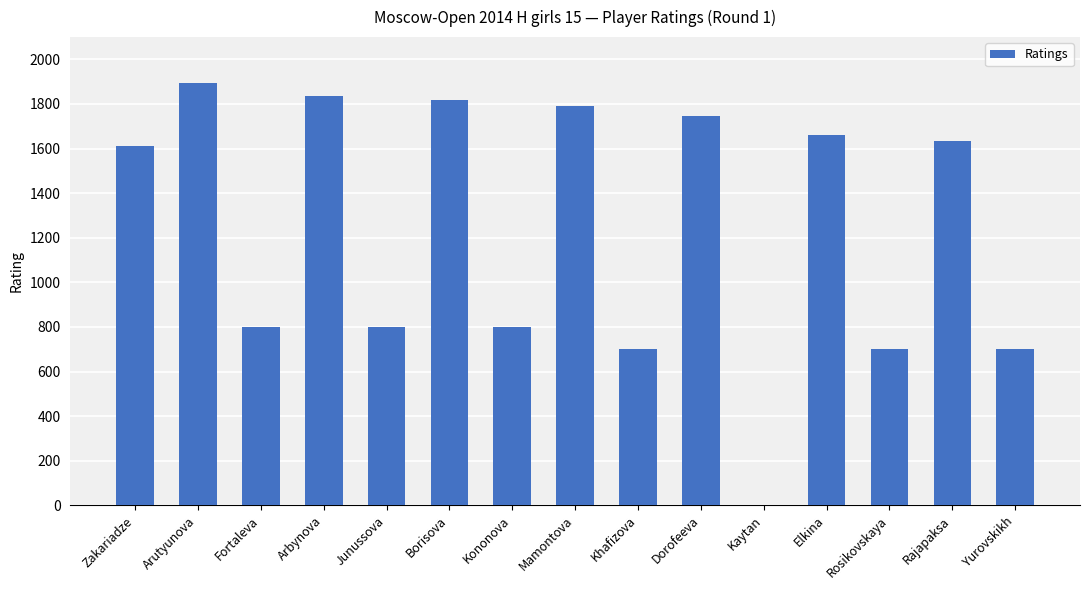

How many distinct data groups are displayed?

1